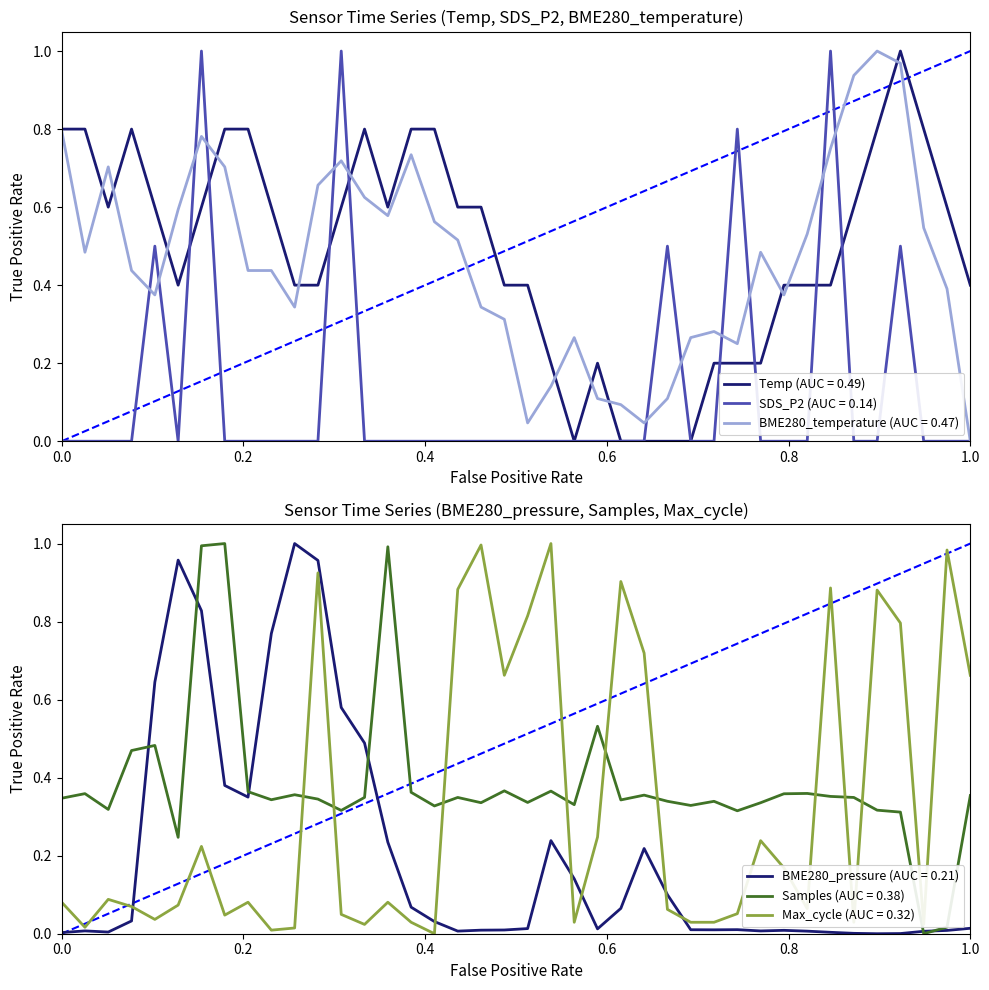

Which series ends up on top after the final intersection of Samples (AUC = 0.38) and Max_cycle (AUC = 0.32)?

Max_cycle (AUC = 0.32)